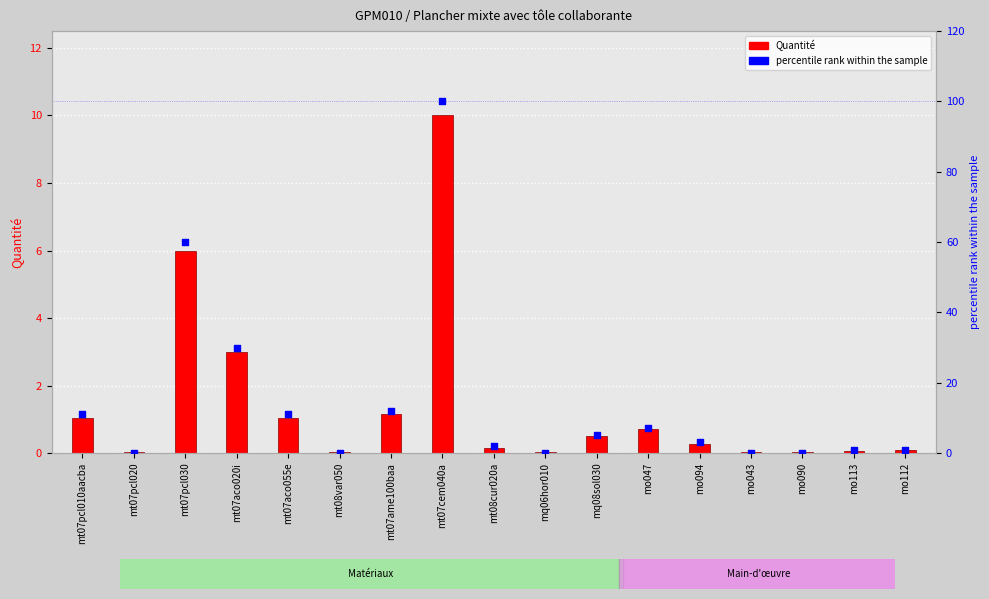

Is the value of percentile rank at mt07ame100baa greater than the value of Quantité at mt07cem040a?

Yes